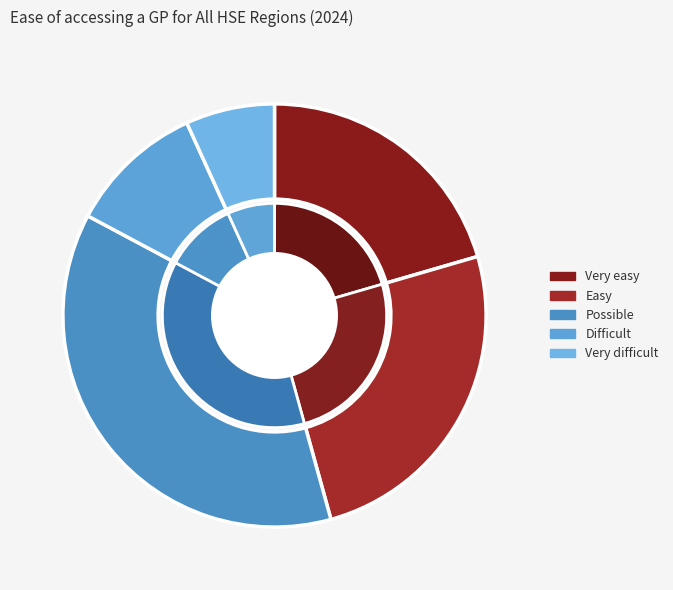

Rank the categories by value from highest to lowest.

Possible, Easy, Very easy, Difficult, Very difficult